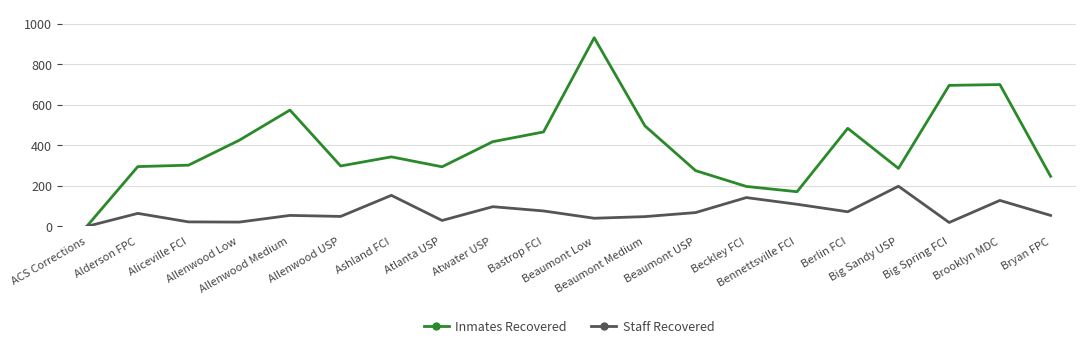

Which series has the largest range (max minus min)?

Inmates Recovered